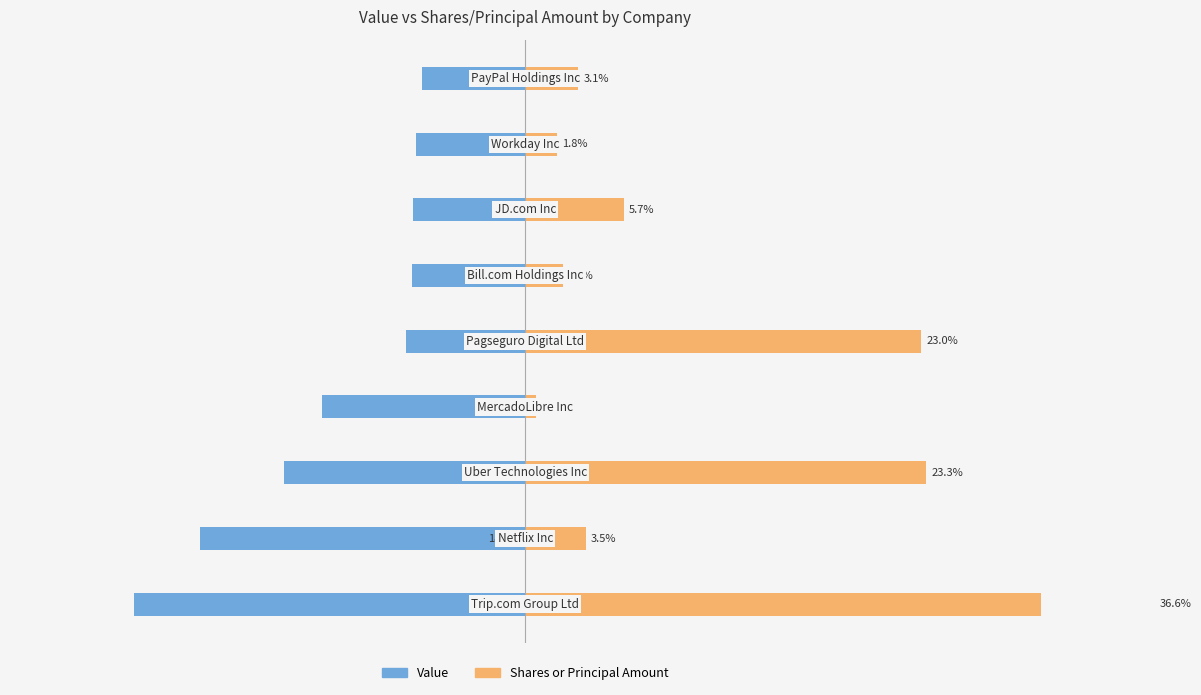

Reading right to left, extract all data points from this chart.

Value: -6.0	-6.3	-6.6	-6.6	-6.9	-11.8	-14.1	-18.9	-22.8
Shares or principal amount: 3.1	1.8	5.7	2.2	23.0	0.6	23.3	3.5	36.6